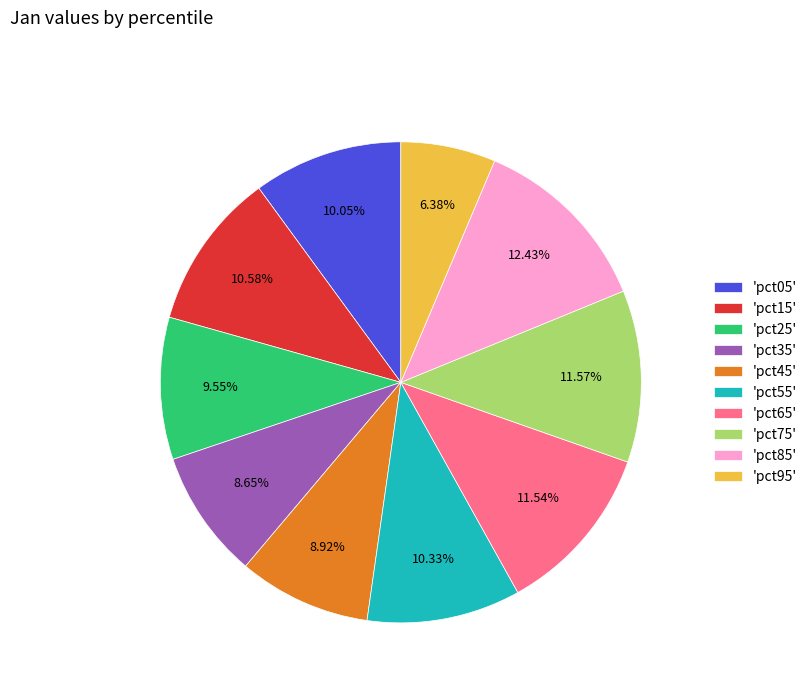

Is there any slice that represents more than half of the pie?

No